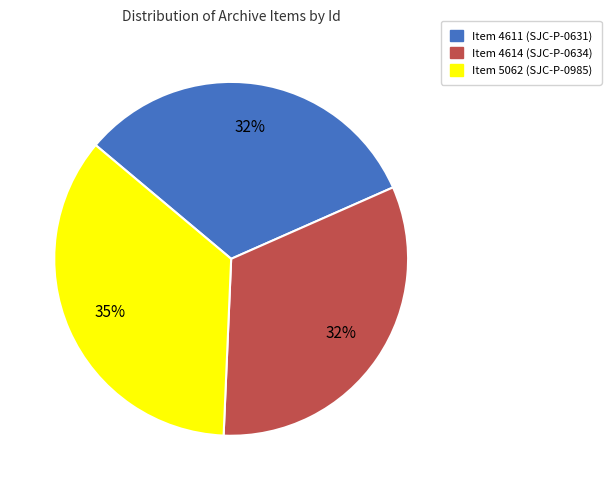

Is the sum of Item 4614 (SJC-P-0634) and Item 5062 (SJC-P-0985) greater than half?

Yes